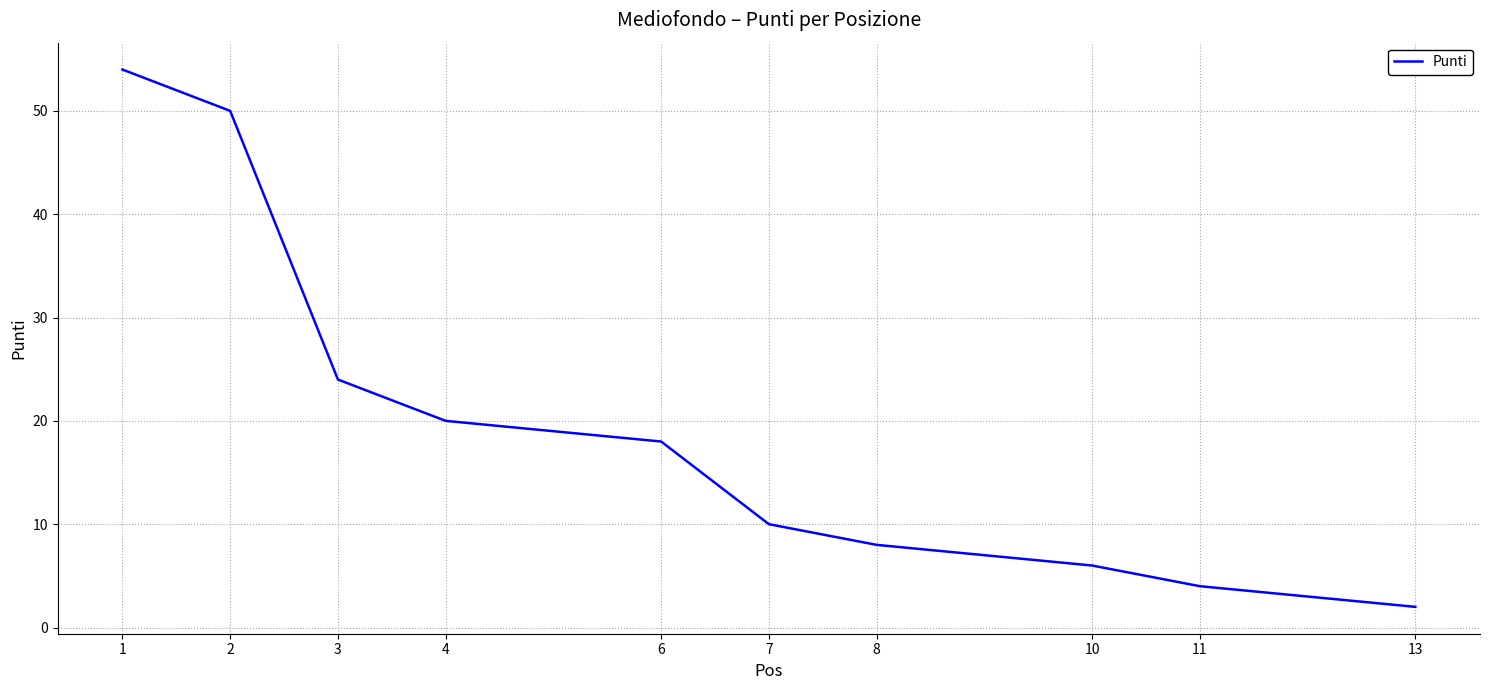

At which label is the value closest to 28?

3